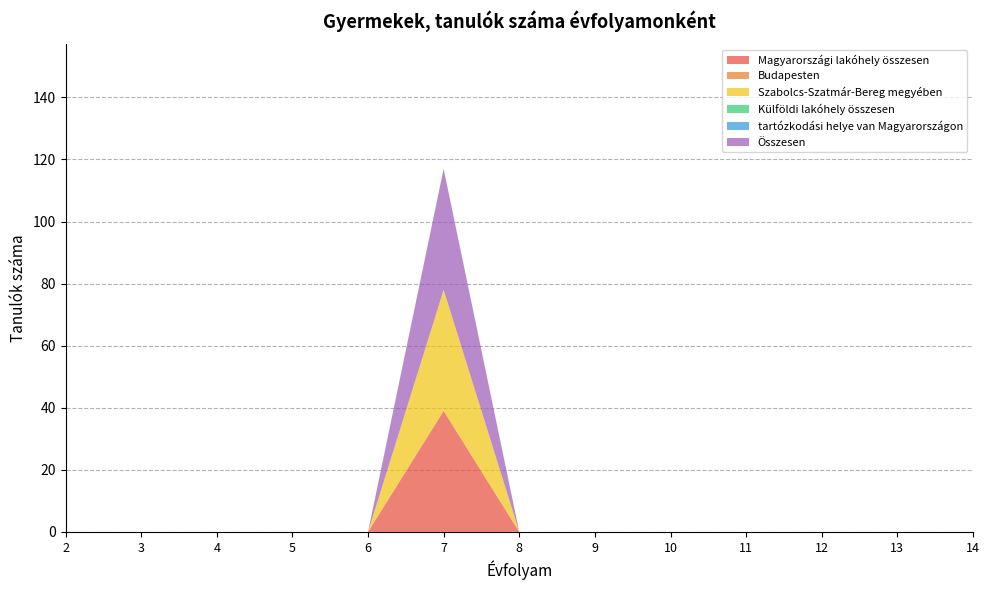

Reading left to right, what are all the values shown in this chart?

Magyarországi lakóhely összesen: 0	0	0	0	0	39	0	0	0	0	0	0	0
Budapesten: 0	0	0	0	0	0	0	0	0	0	0	0	0
Szabolcs-Szatmár-Bereg megyében: 0	0	0	0	0	39	0	0	0	0	0	0	0
Külföldi lakóhely összesen: 0	0	0	0	0	0	0	0	0	0	0	0	0
tartózkodási helye van Magyarországon: 0	0	0	0	0	0	0	0	0	0	0	0	0
Összesen: 0	0	0	0	0	39	0	0	0	0	0	0	0